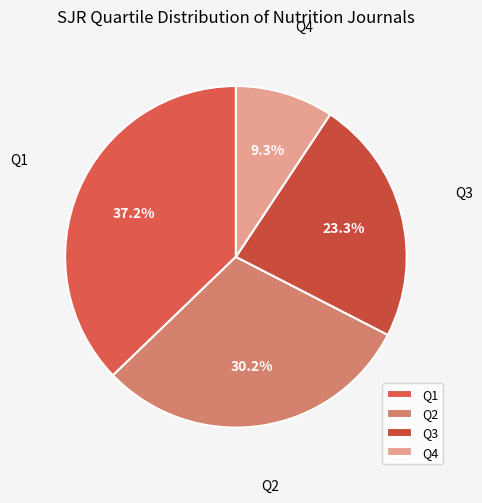

What is the ratio of the value at Q1 to the value at Q4?

4.0